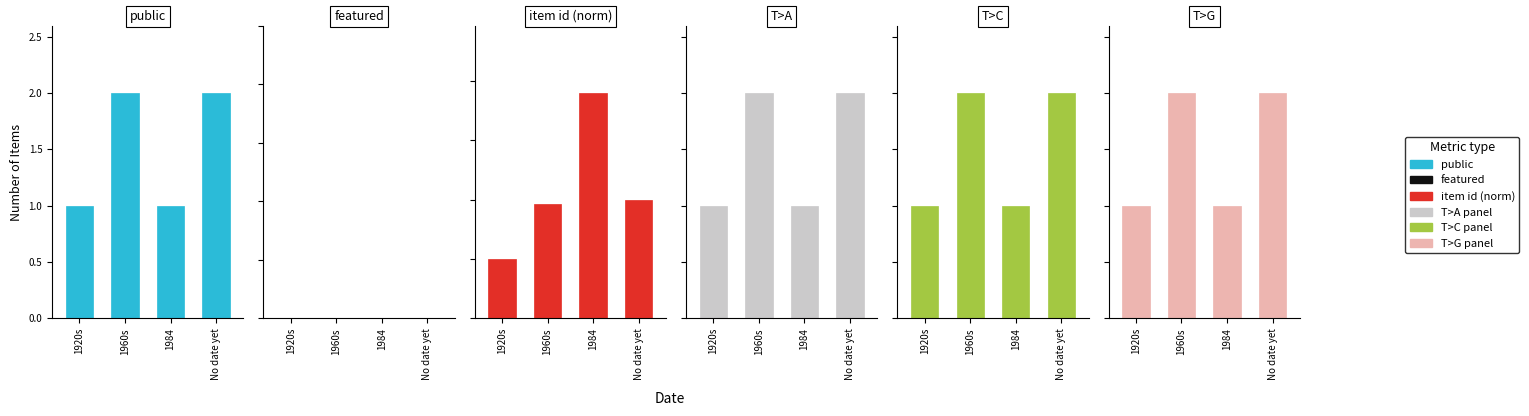

Read the public value at No date yet.

2.0